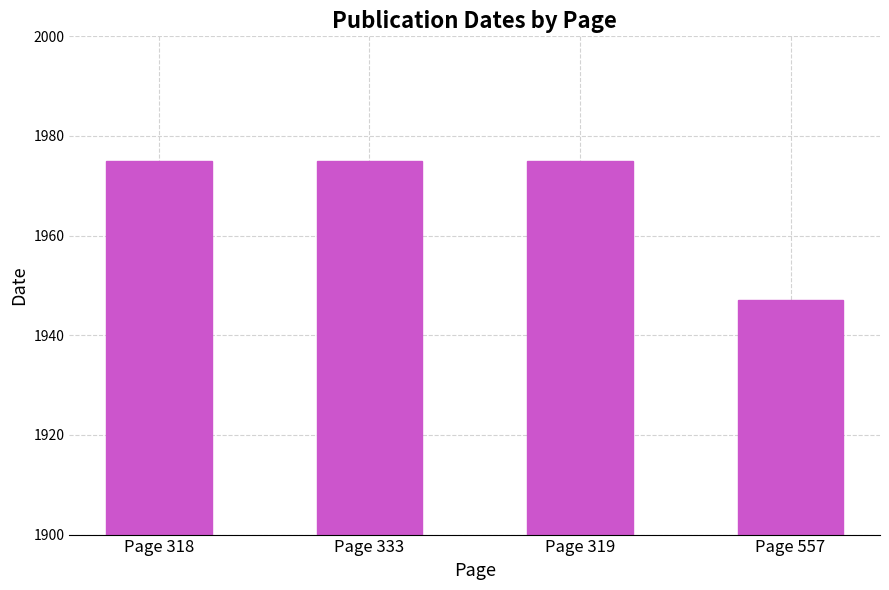

Are the bars horizontal?

No